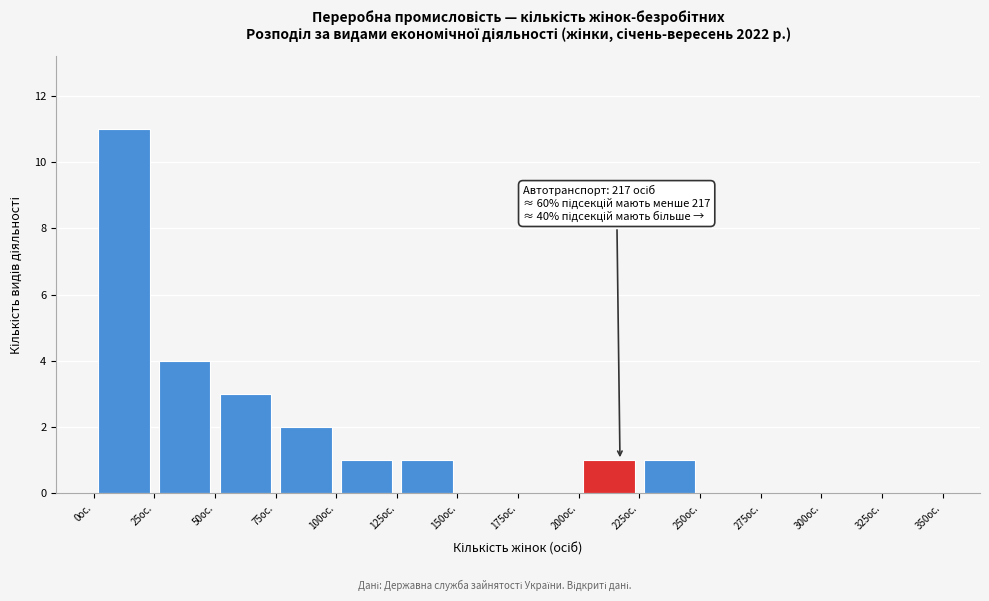

Which range on the x-axis has the tallest bar?

0 to 25